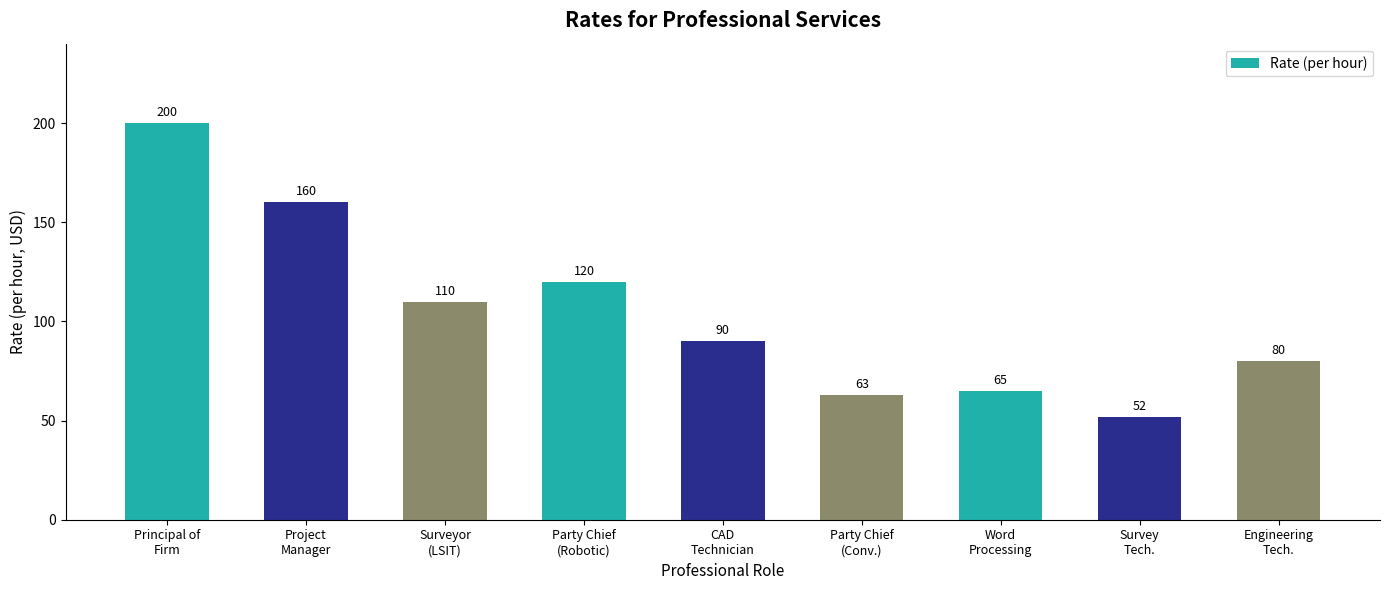

List the labels in order of value, largest first.

Principal of
Firm, Project
Manager, Party Chief
(Robotic), Surveyor
(LSIT), CAD
Technician, Engineering
Tech., Word
Processing, Party Chief
(Conv.), Survey
Tech.